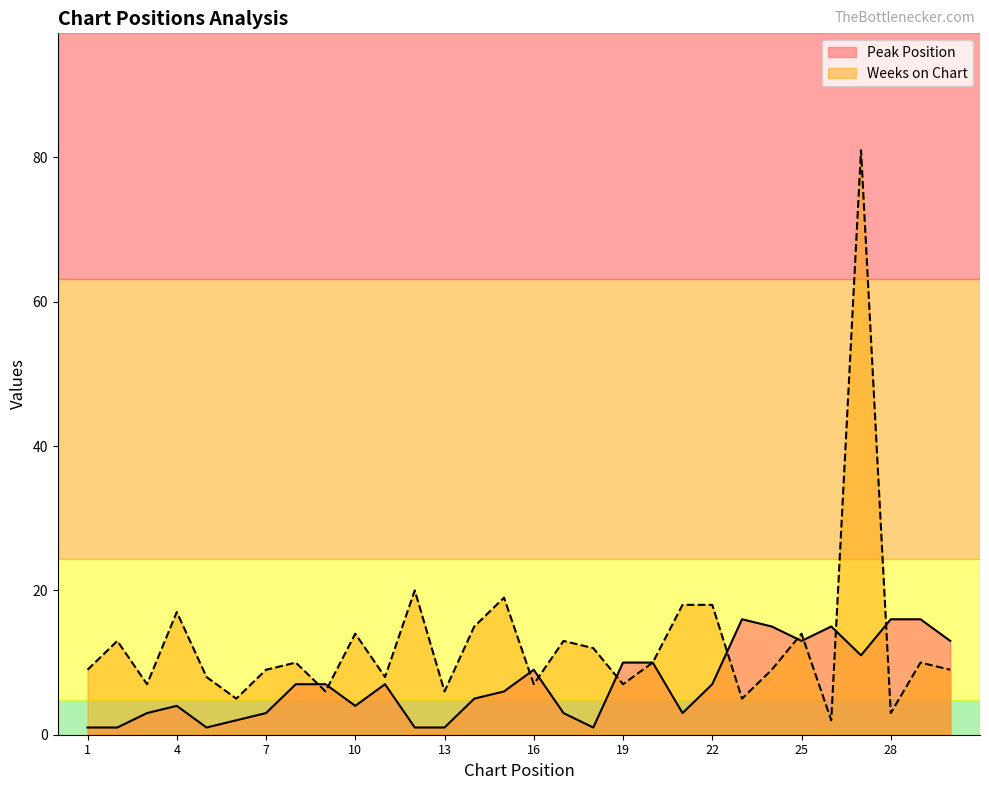

True or false: Peak Position has a value of 2 at 5.

False